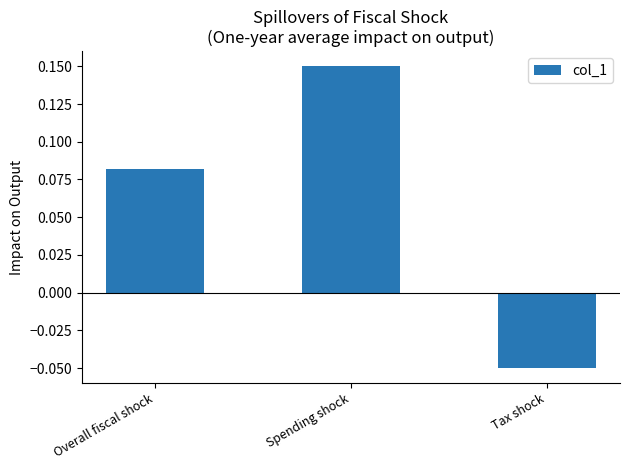

What is the change in value from Spending shock to Tax shock?

-0.2